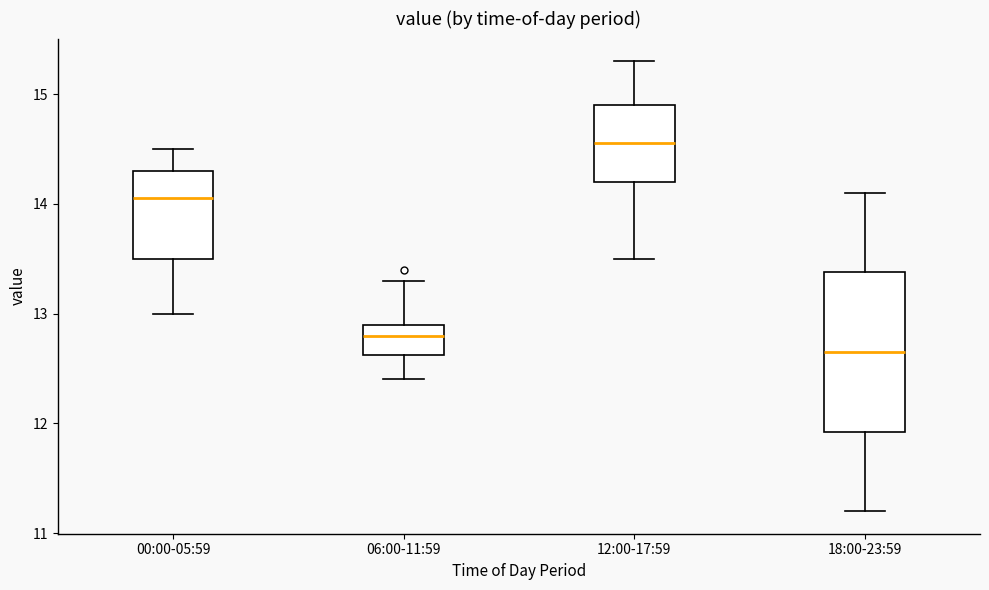

Which box's median line is the lowest?

18:00-23:59